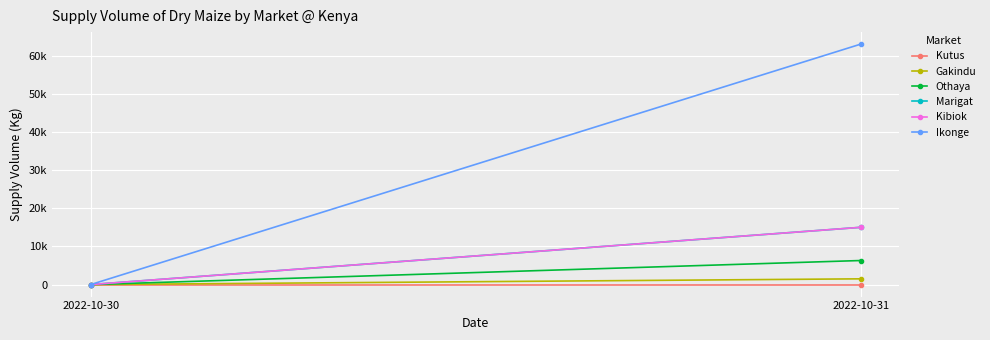

The value of Kibiok at 2022-10-31 is 25784. True or false?

False